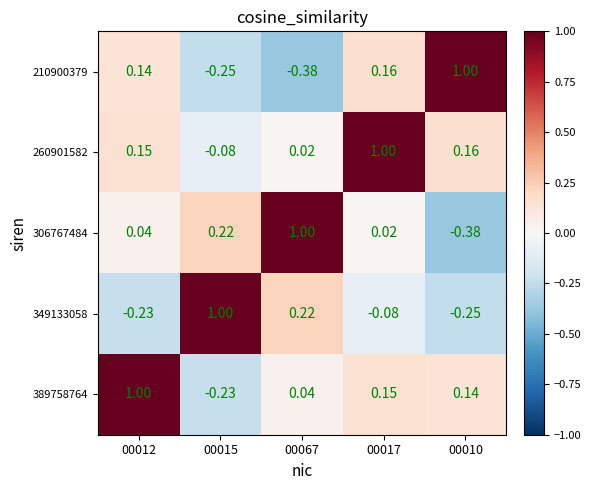

Is the value of 306767484 at 00012 greater than the value of 210900379 at 00067?

Yes